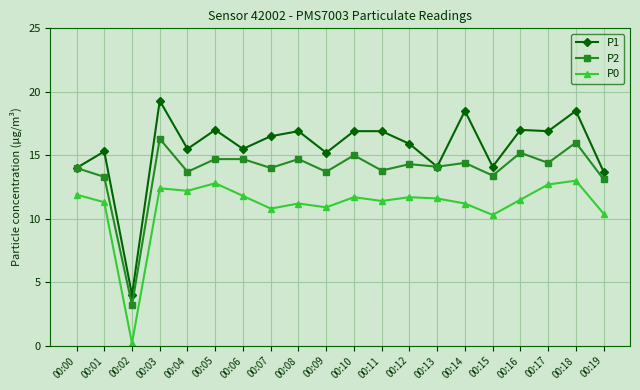

True or false: P0 and P2 intersect in this chart.

False